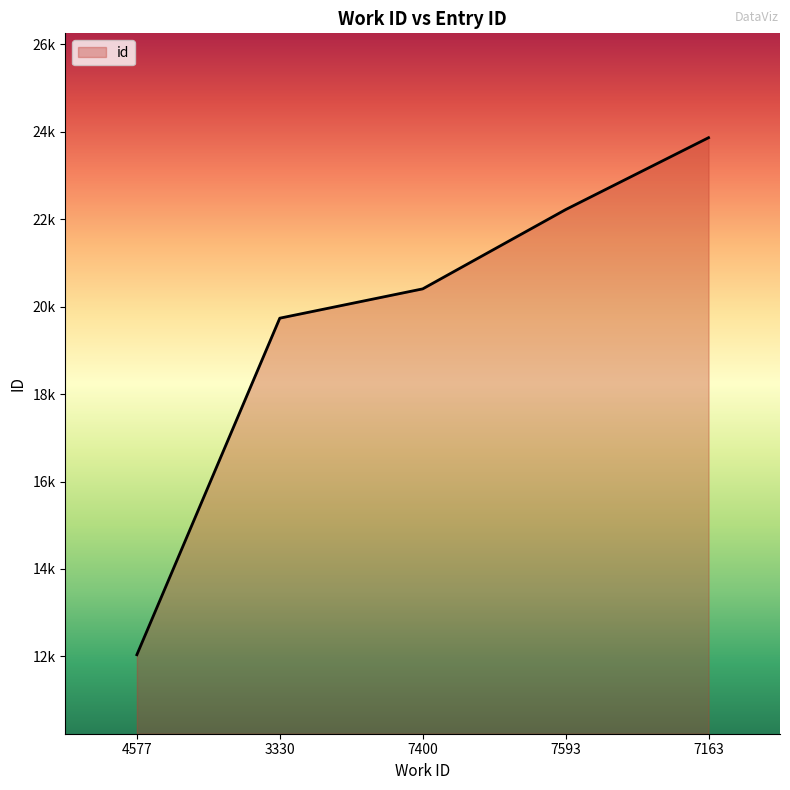

Where does the data first go above 20404?

7593